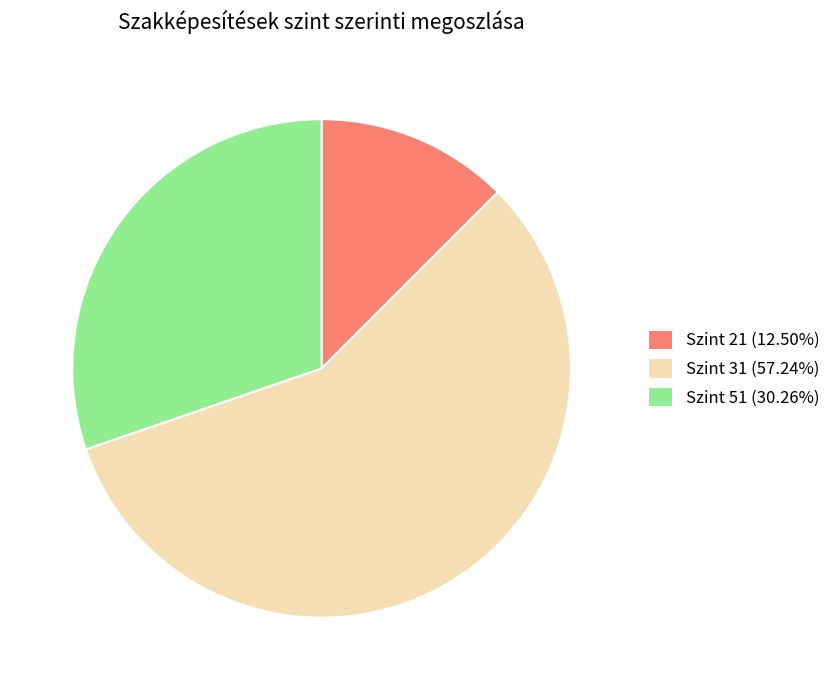

How many segments does this pie chart have?

3